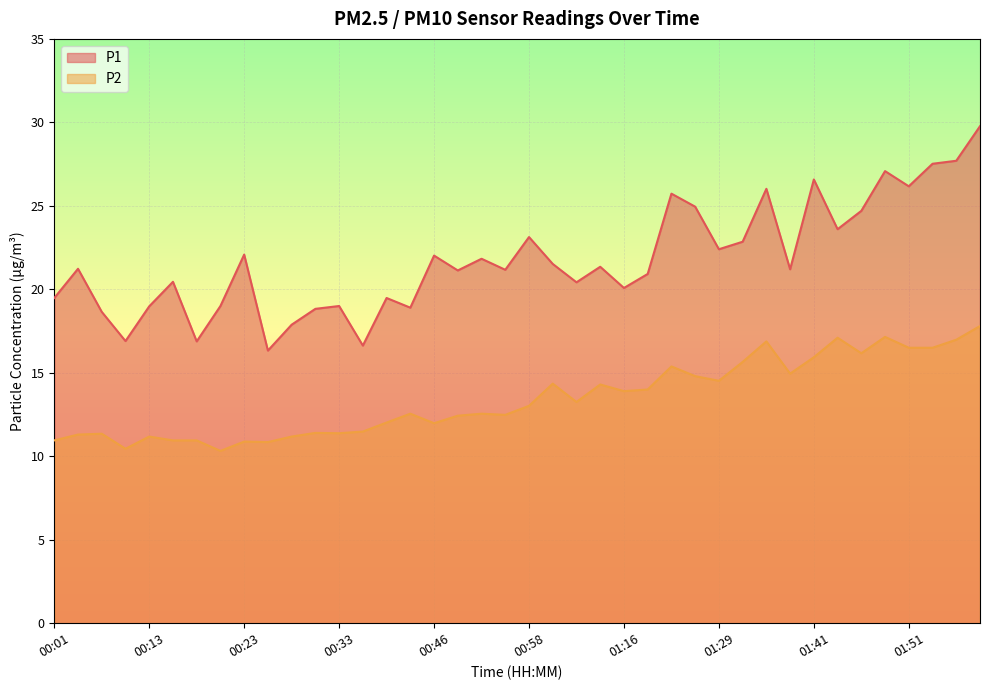

At which label is P2 closest to 14?

01:18